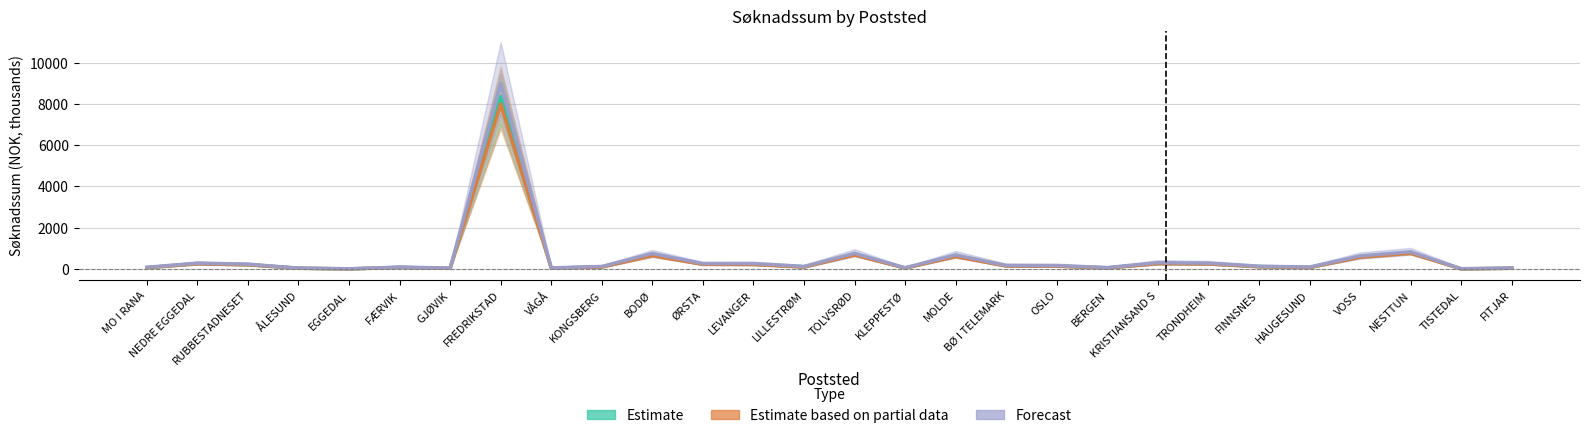

What is the difference between the second highest and second lowest values in the Estimate based on partial data series?

760.0